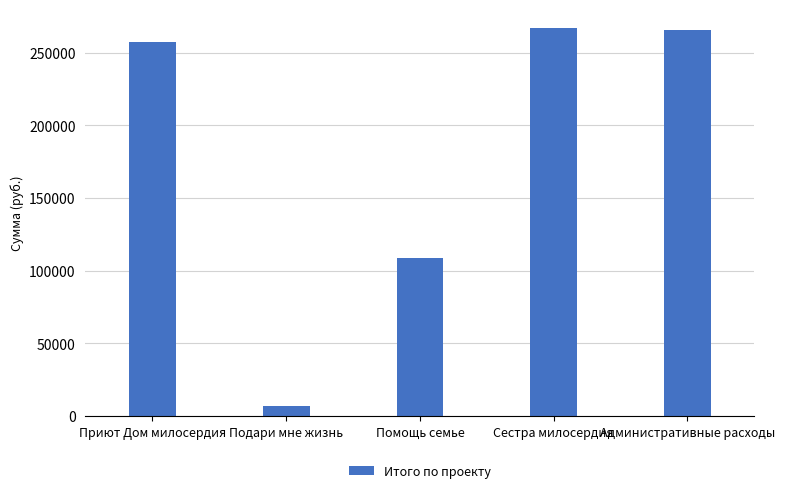

At which label is the value closest to 136798?

Помощь семье